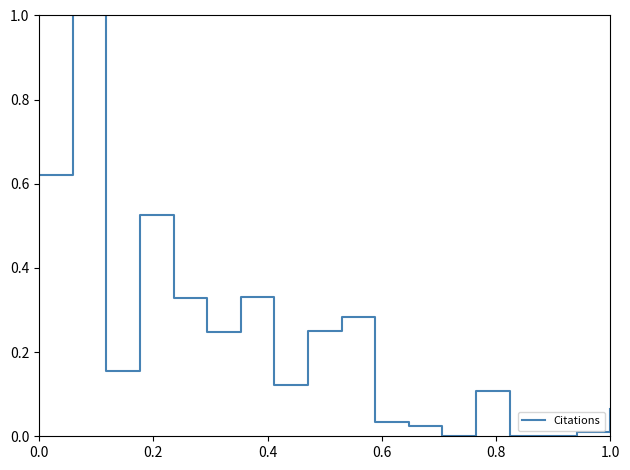

What is the maximum value shown in the chart?

1.0